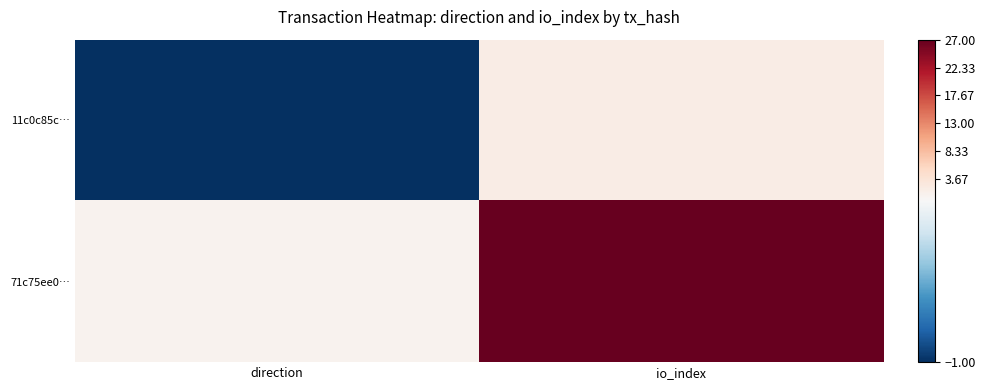

What is the maximum value shown in the chart?

27